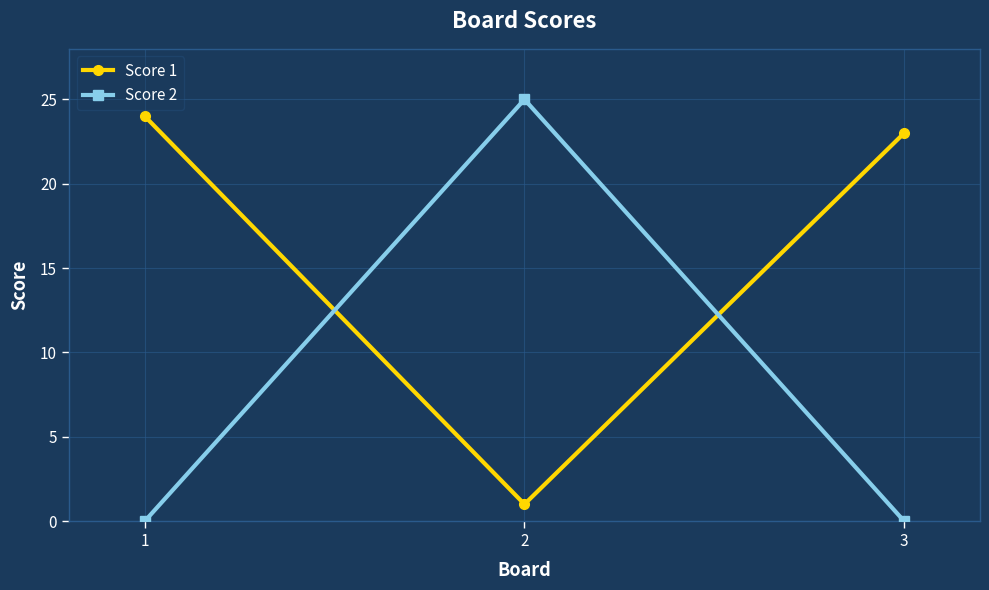

How many lines are shown in the chart?

2